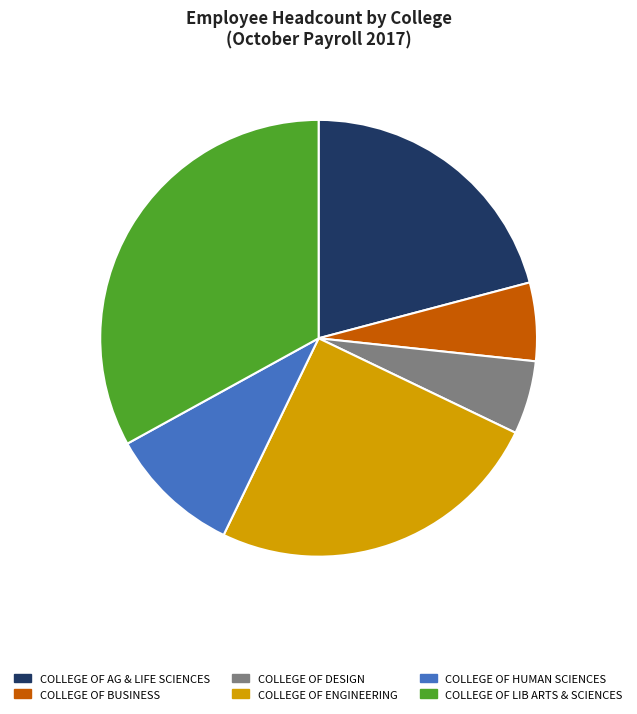

Is there any slice that represents more than half of the pie?

No